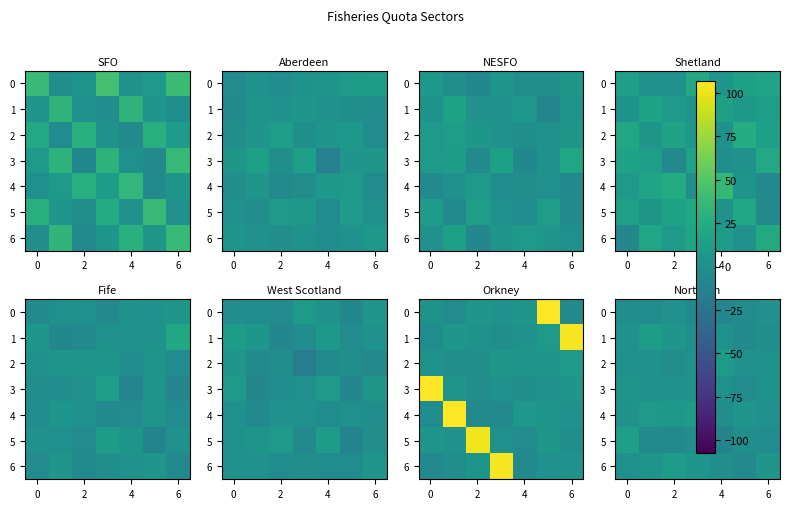

What is the smallest value displayed?

-11.4